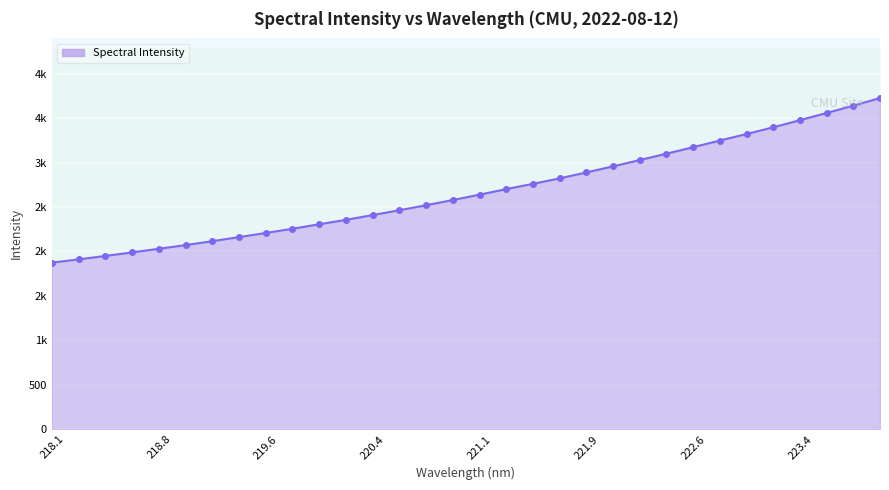

The chart shows a value of 3725.0 at 223.9802. True or false?

True